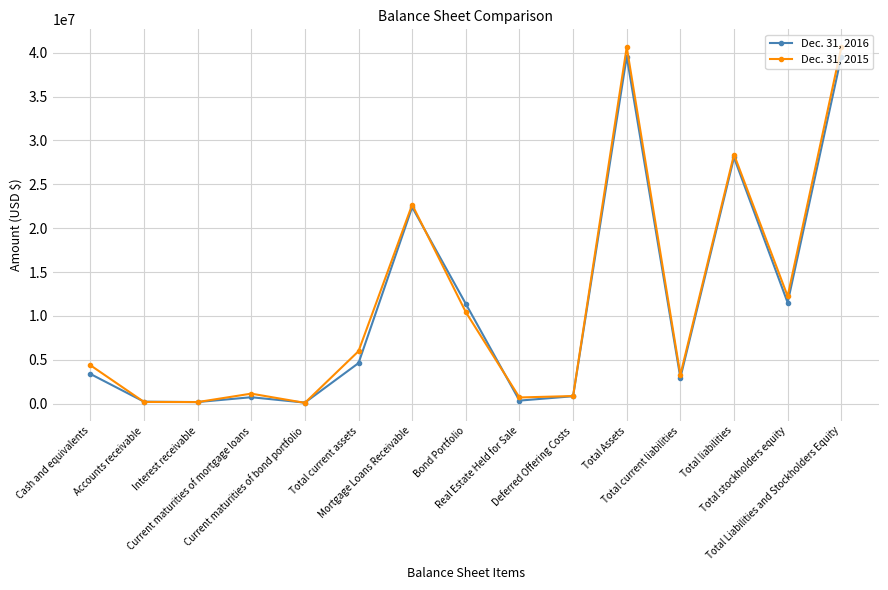

What is the highest value of the Dec. 31, 2015 series?

40646151